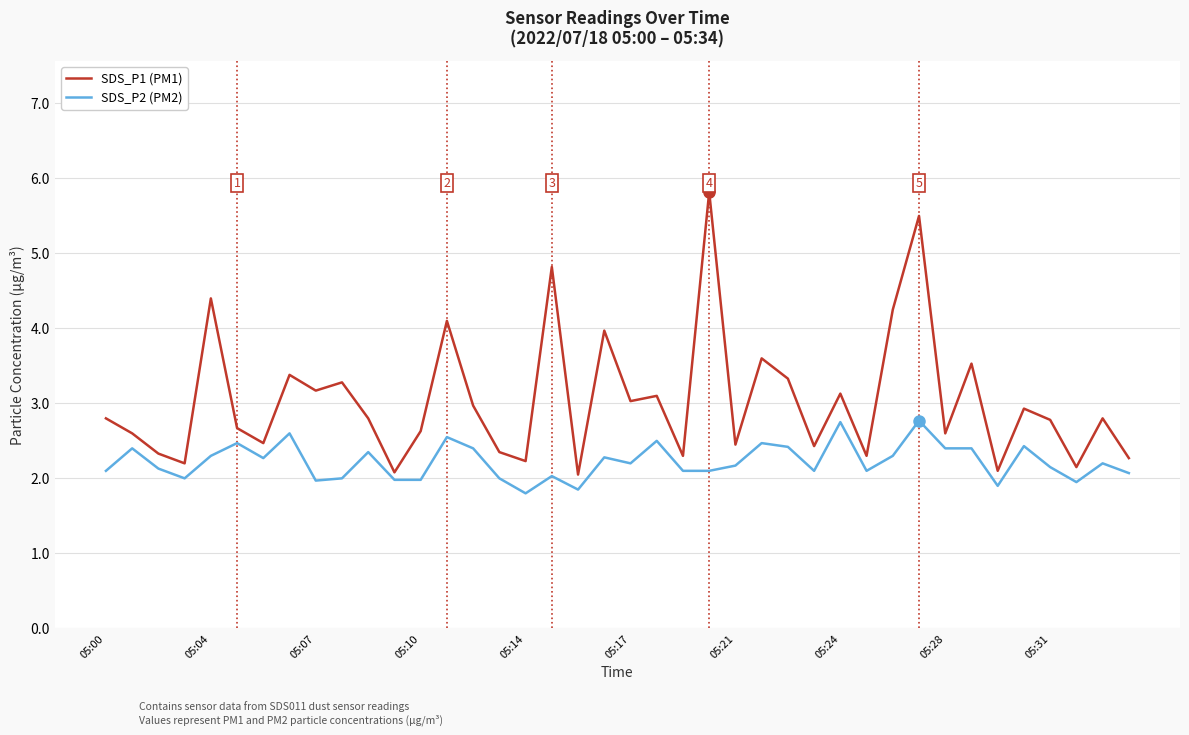

What is the highest value of the SDS_P1 (PM1) series?

5.8